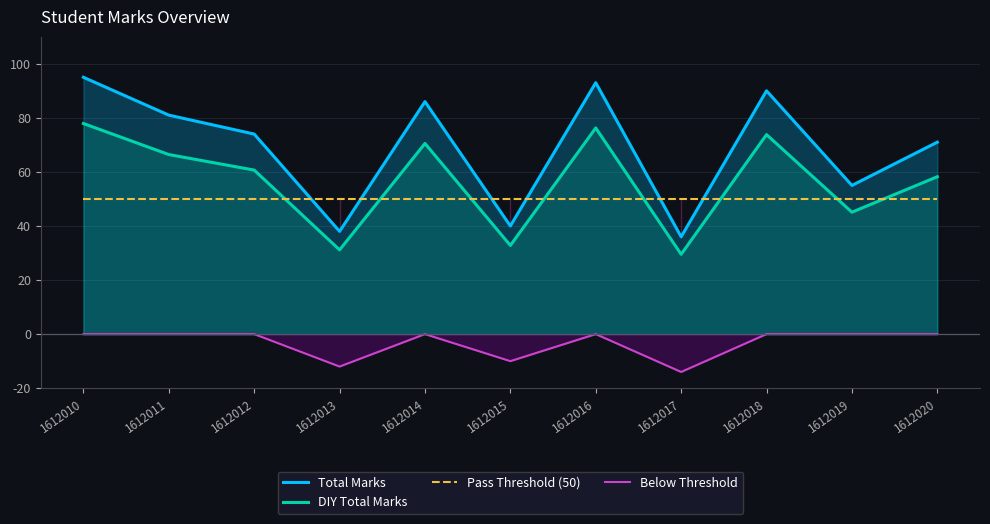

What is the smallest value displayed?

-14.0